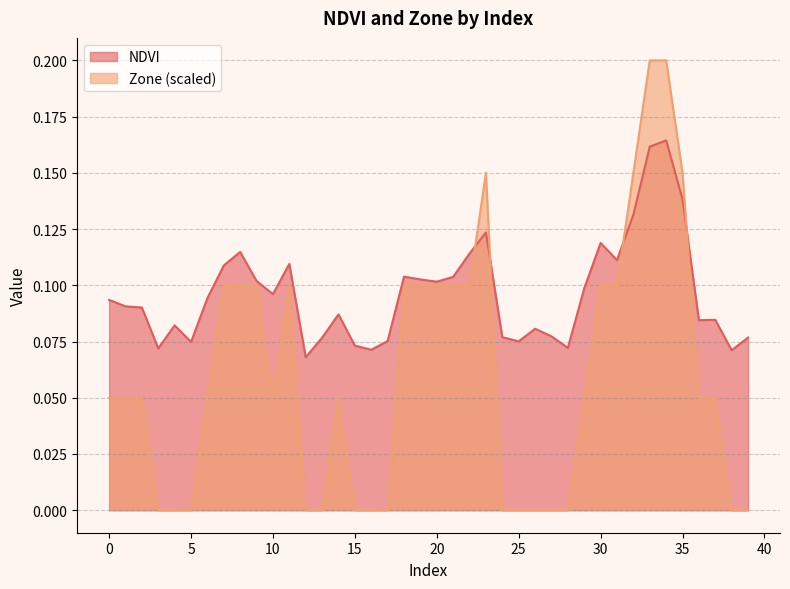

How many NDVI values are between 0 and 1?

40